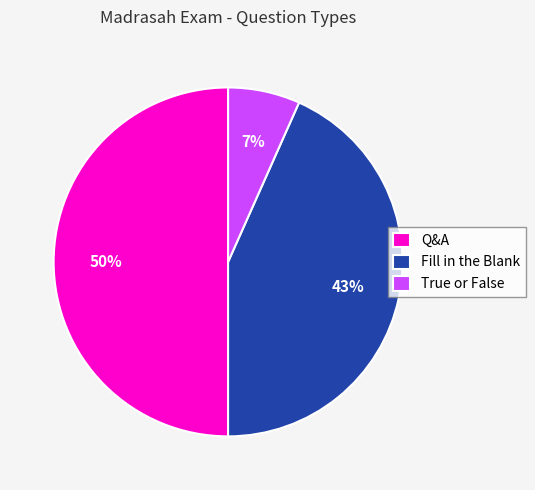

The True or False slice represents 7% of the pie. True or false?

True